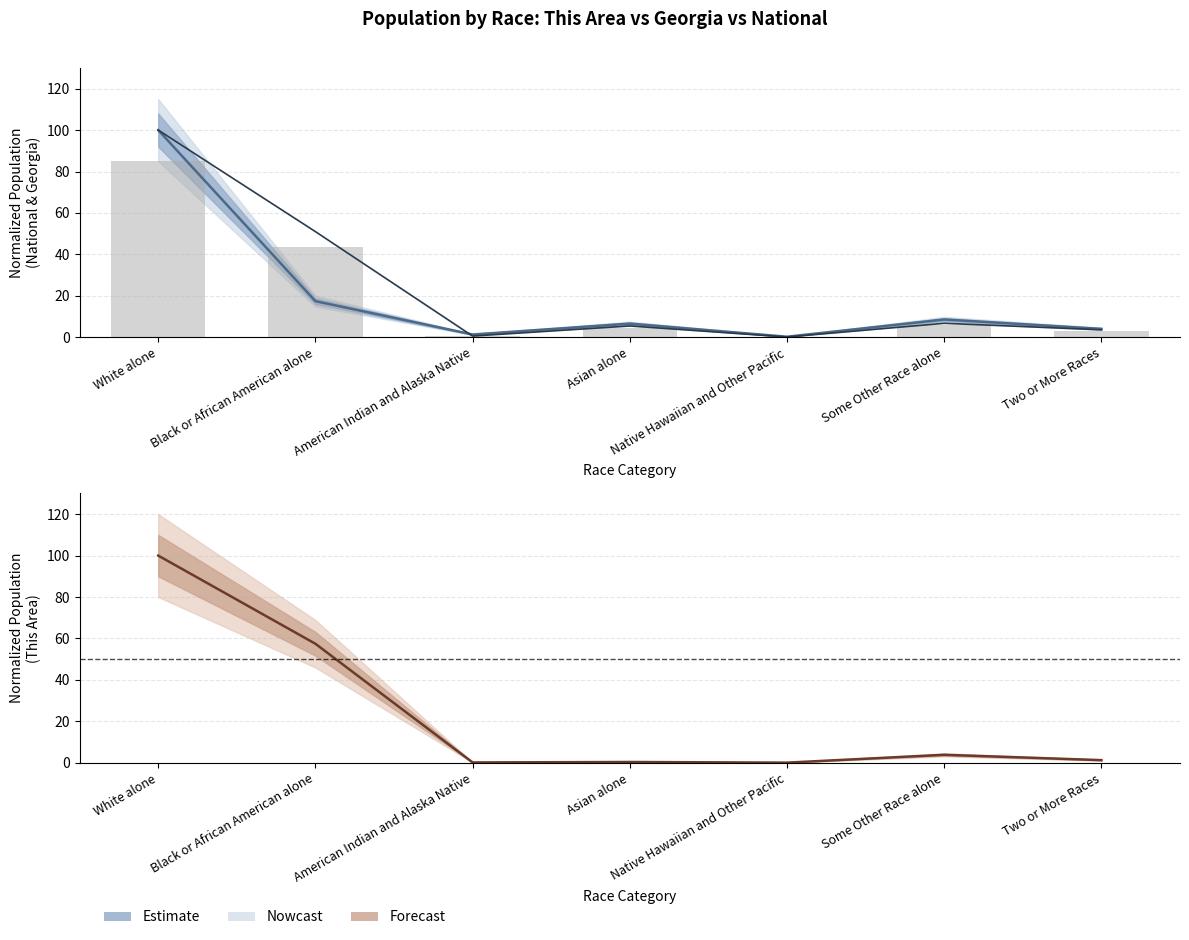

What is the total value across all series at Two or More Races?

11.9